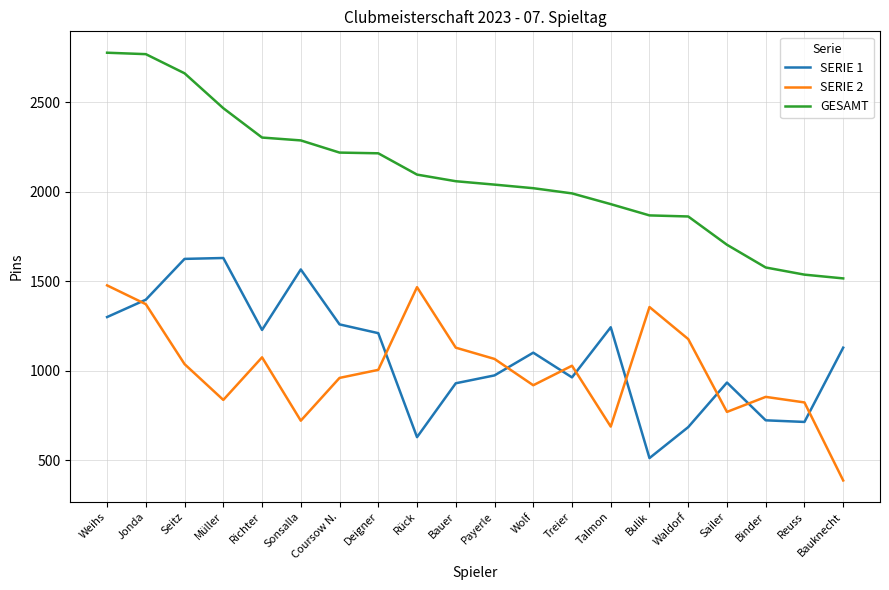

Which category has the lowest value across all series?

Bauknecht